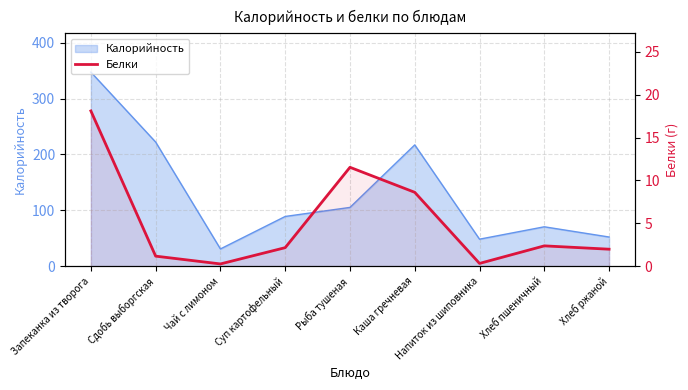

What is the minimum value shown in the chart?

0.3